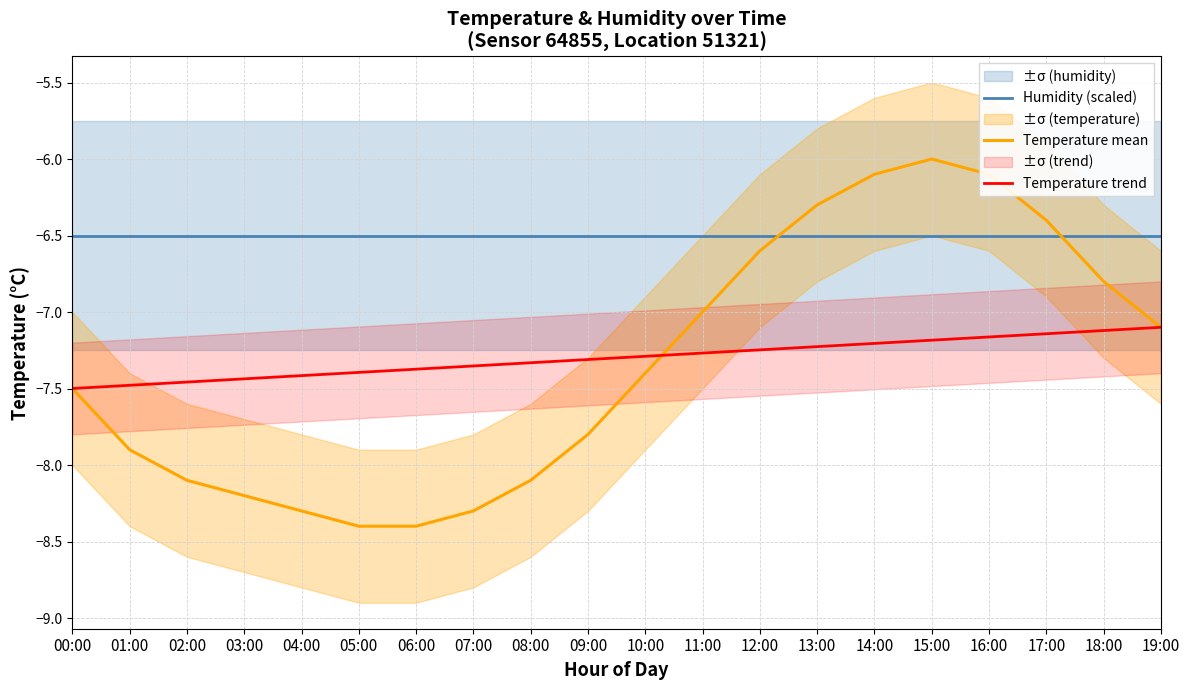

Where does the Temperature mean series first go above -7?

12:00